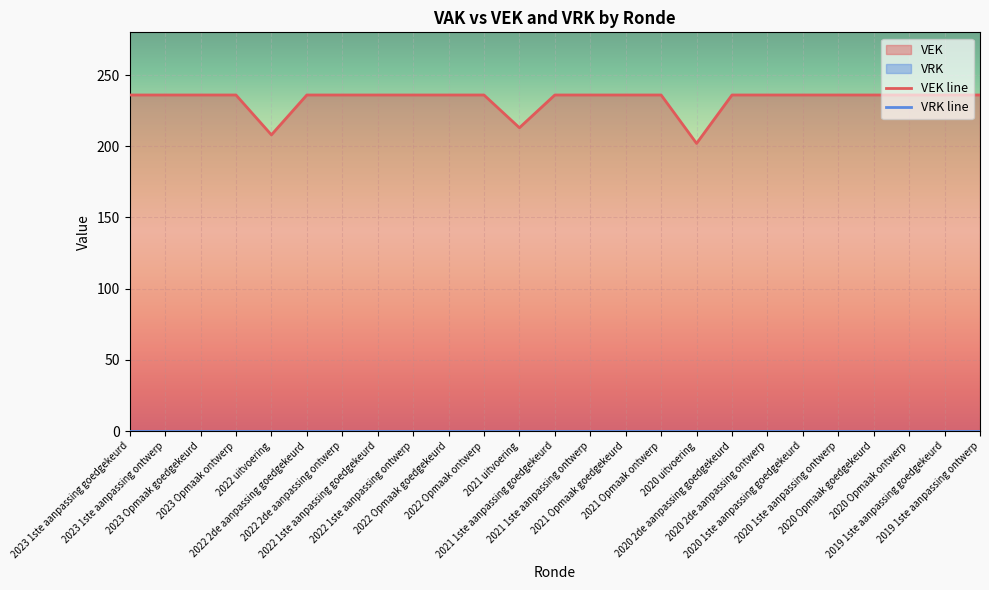

The value at 2020 Opmaak goedgekeurd is 236. True or false?

True